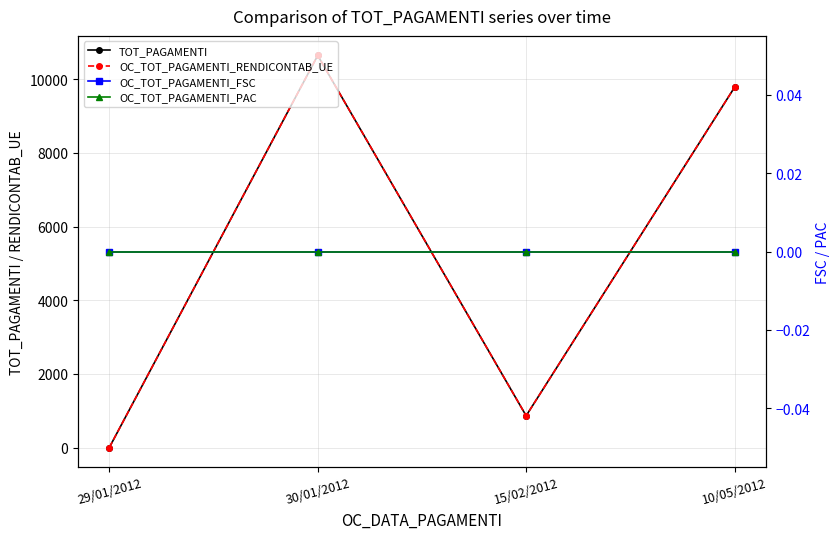

What position from the left is 10/05/2012?

4